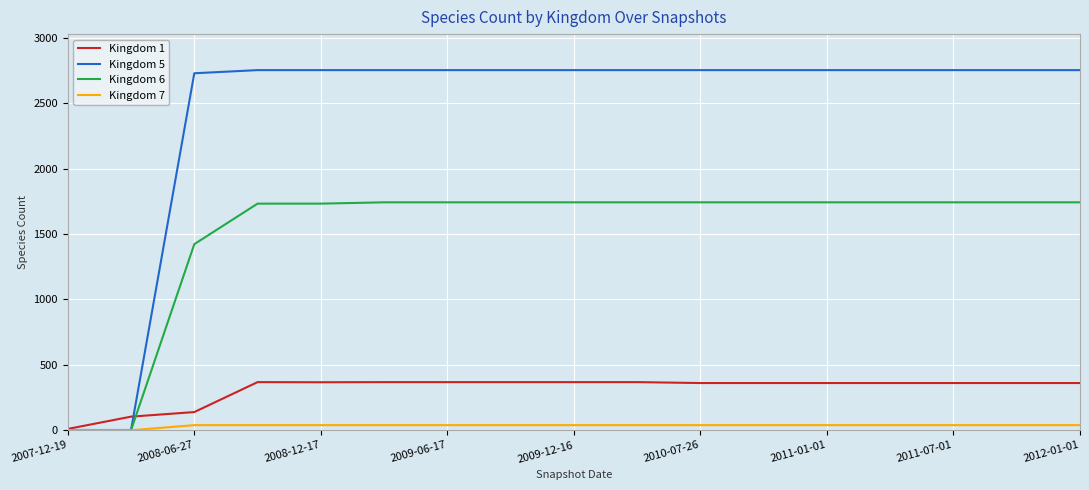

Count the number of categories in the chart.

17